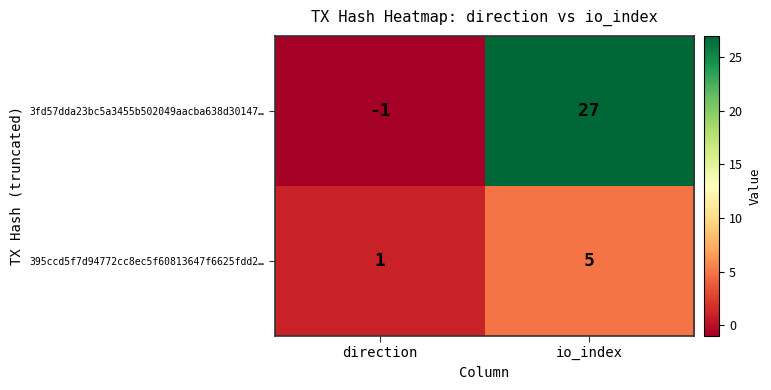

Which series has the largest total across all categories?

3fd57dda23bc5a3455b502049aacba638d30147…